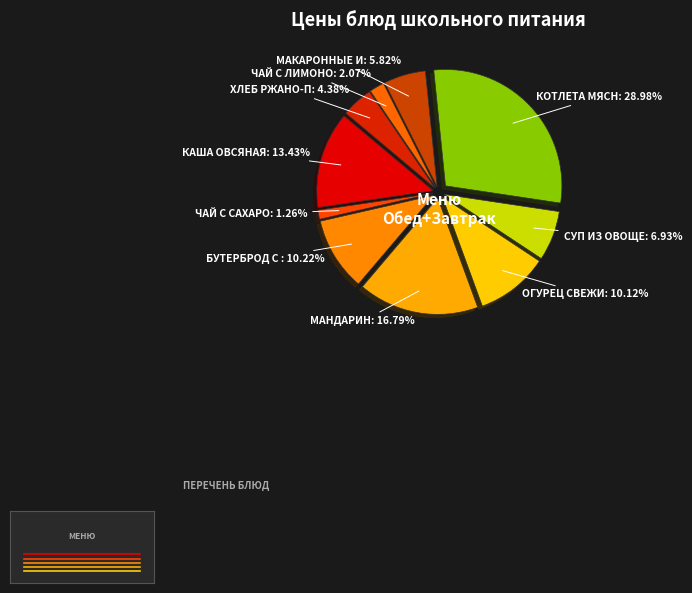

How many slices are in this pie chart?

10